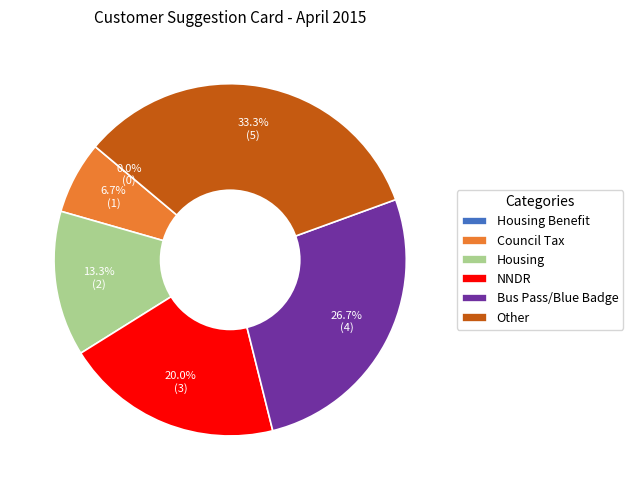

Count the number of slices in the pie.

6